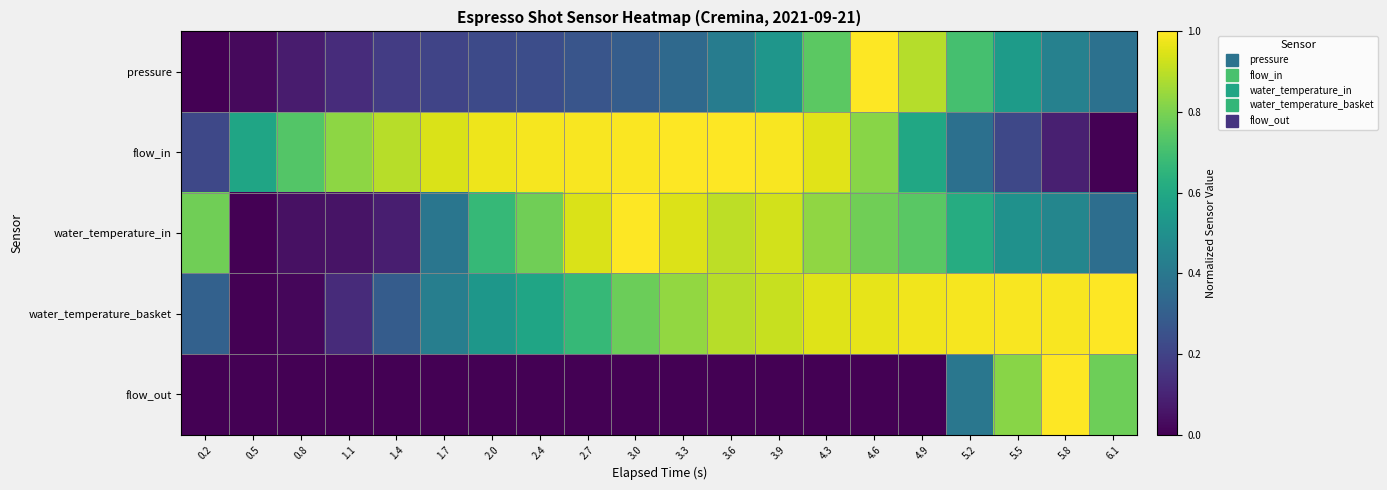

Which has a higher value, 3.0 or 5.5?

5.5